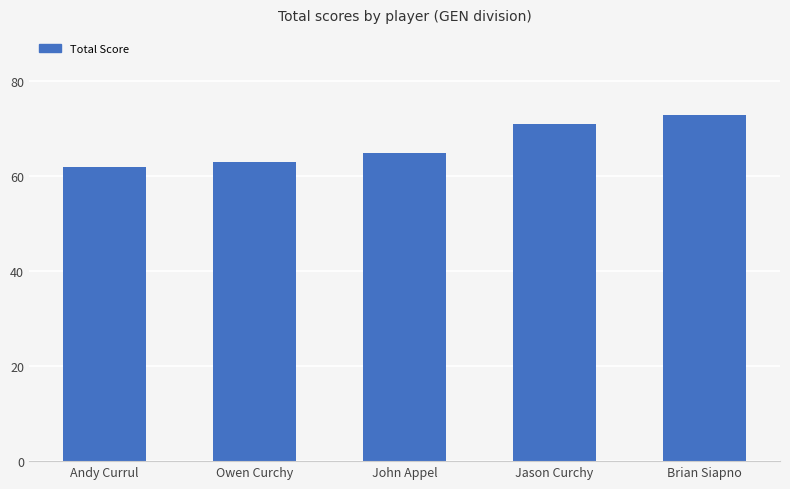

Which category has the highest value across all series?

Brian Siapno